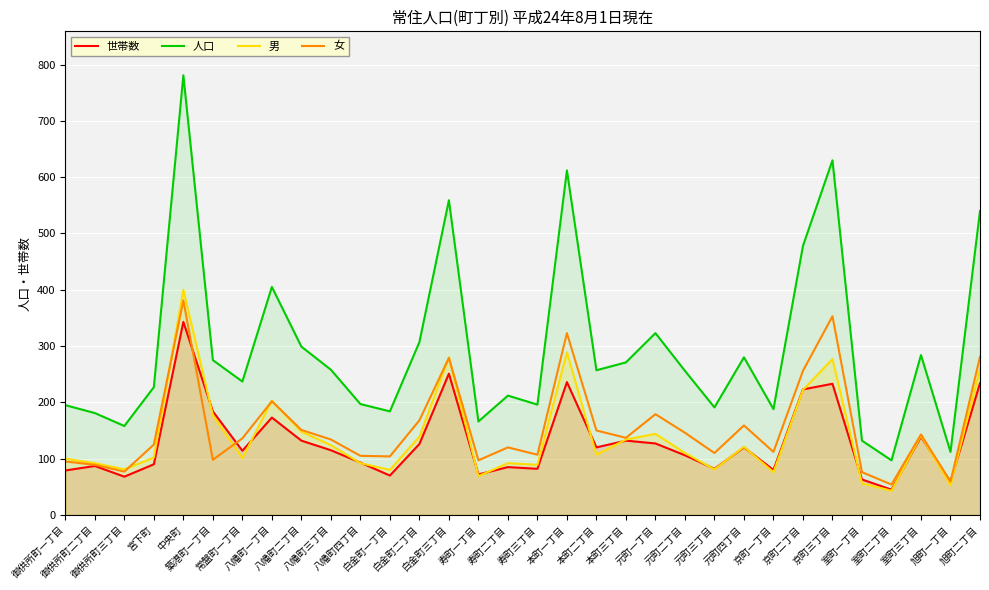

Reading left to right, transcribe all the data shown in this chart.

世帯数: 79	87	68	90	343	184	114	173	132	115	93	70	126	251	72	85	82	236	120	132	127	106	82	120	80	223	233	63	45	139	59	234
人口: 195	181	158	227	781	275	237	405	299	258	197	184	307	559	166	212	196	612	257	271	323	256	191	280	188	478	630	132	97	284	112	540
男: 100	92	81	102	400	177	101	203	148	124	92	80	139	280	69	92	89	289	107	134	144	110	81	121	76	222	277	56	43	141	53	259
女: 95	89	77	125	381	98	136	202	151	134	105	104	168	279	97	120	107	323	150	137	179	146	110	159	112	256	353	76	54	143	59	281